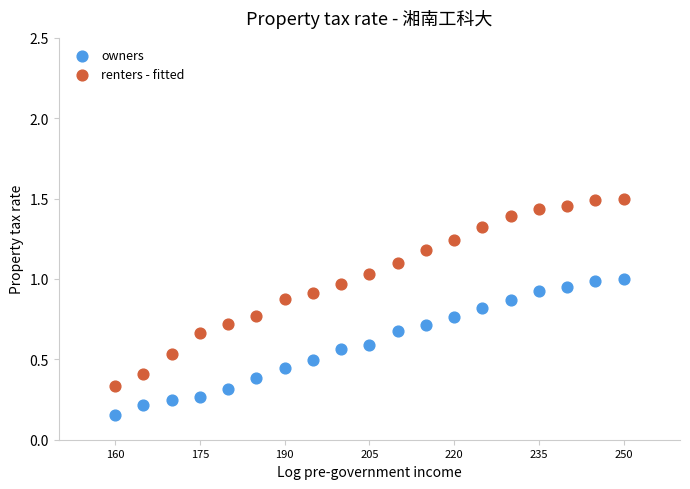

Which series reaches the minimum Y coordinate?

owners